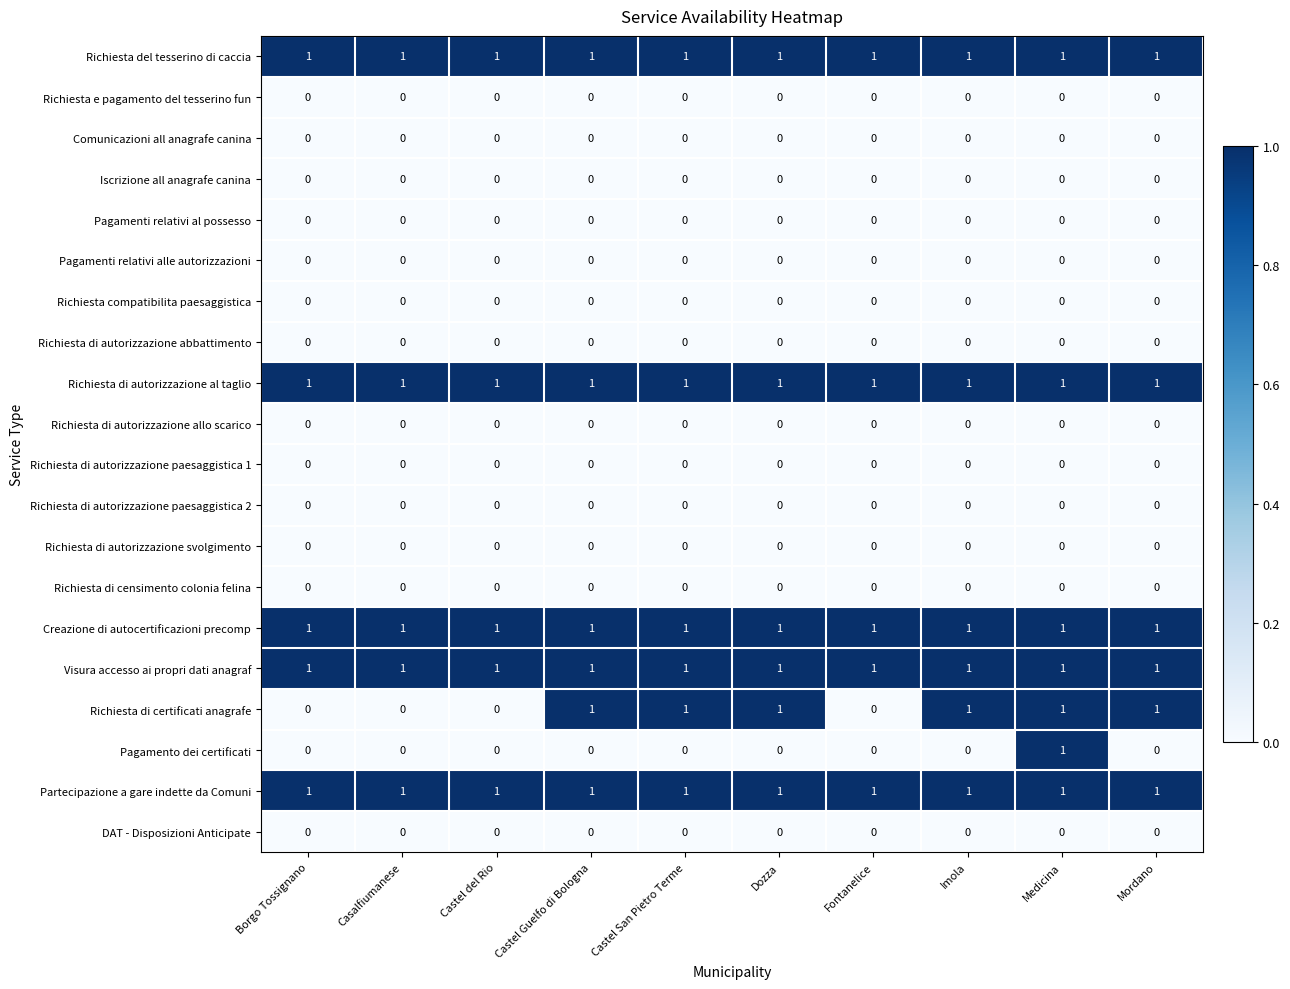

At which category is the sum across all series the highest?

Medicina